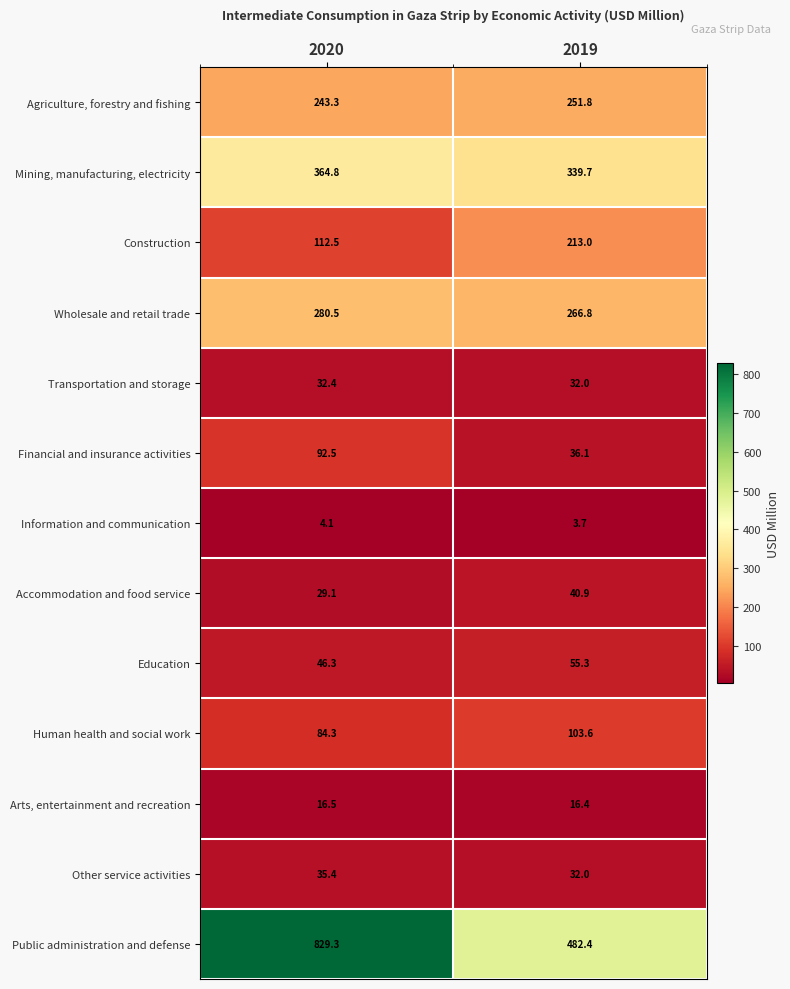

At which label does Accommodation and food service first exceed 40?

2019